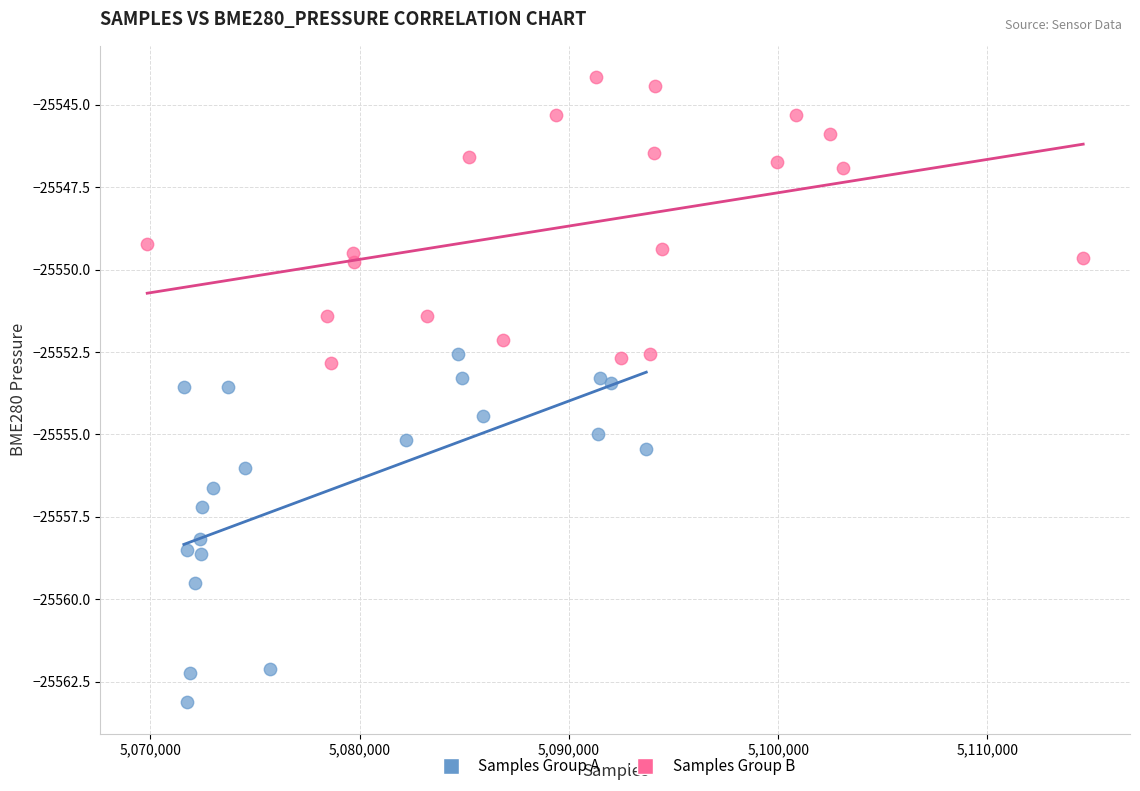

Which series has the widest spread of Y values?

Samples Group A